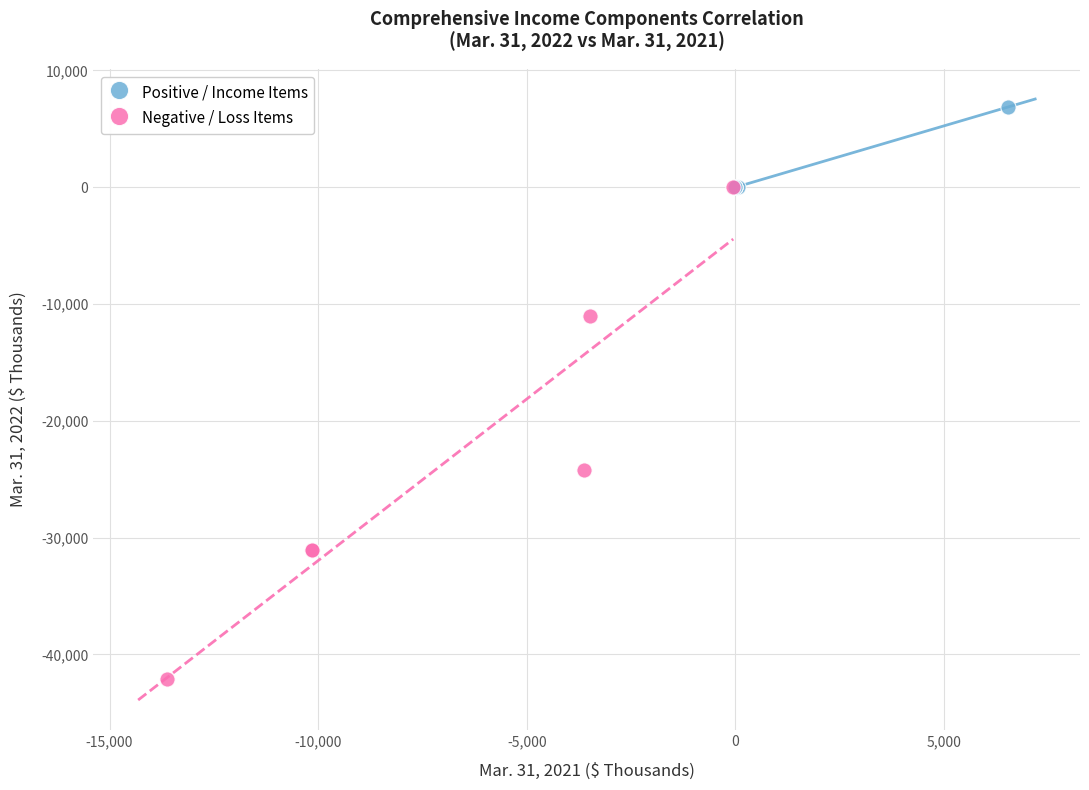

Which series reaches the minimum Y coordinate?

Negative / Loss Items